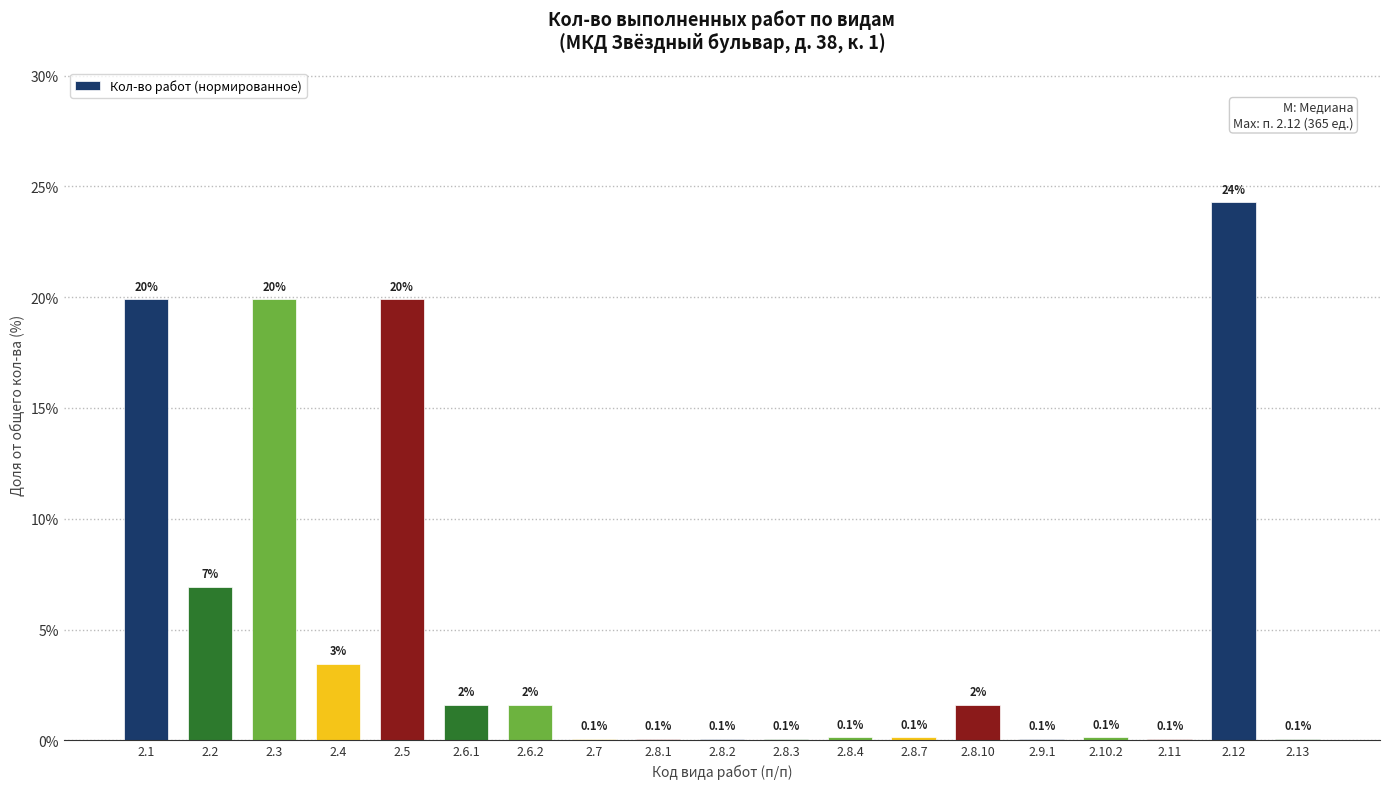

Which category has the highest value across all series?

2.12